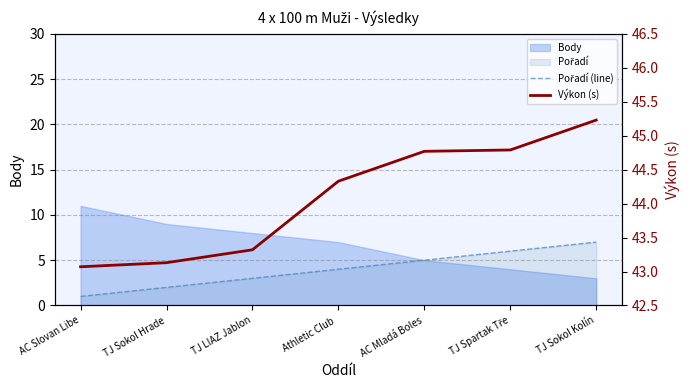

What is the total value across all series at TJ LIAZ Jablon?

46.3